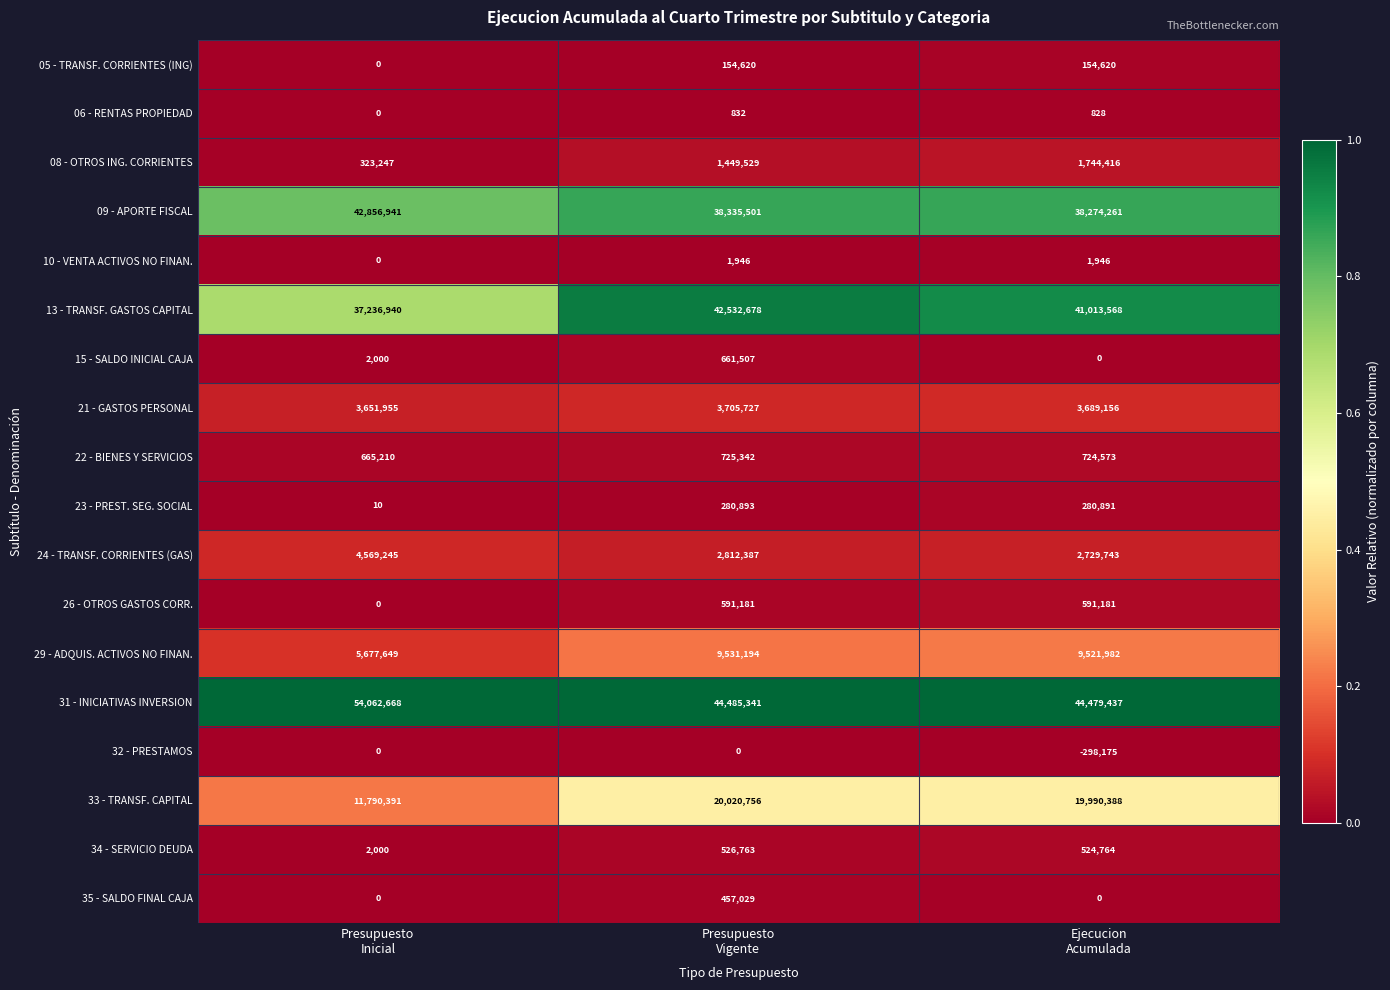

Rank the series by their maximum value, from lowest to highest.

32 - PRESTAMOS, 06 - RENTAS PROPIEDAD, 10 - VENTA ACTIVOS NO FINAN., 05 - TRANSF. CORRIENTES (ING), 23 - PREST. SEG. SOCIAL, 35 - SALDO FINAL CAJA, 34 - SERVICIO DEUDA, 26 - OTROS GASTOS CORR., 15 - SALDO INICIAL CAJA, 22 - BIENES Y SERVICIOS, 08 - OTROS ING. CORRIENTES, 21 - GASTOS PERSONAL, 24 - TRANSF. CORRIENTES (GAS), 29 - ADQUIS. ACTIVOS NO FINAN., 33 - TRANSF. CAPITAL, 13 - TRANSF. GASTOS CAPITAL, 09 - APORTE FISCAL, 31 - INICIATIVAS INVERSION